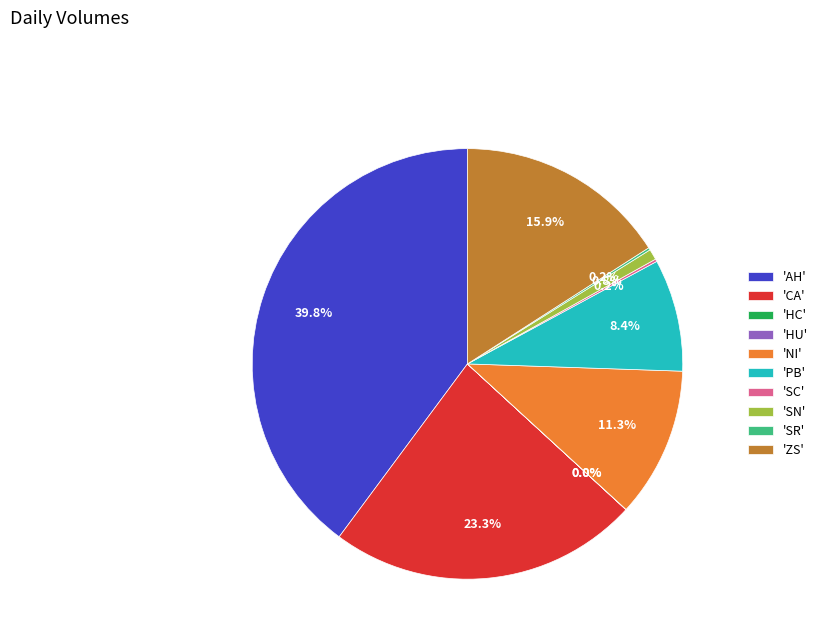

Is there a majority slice in this chart?

No